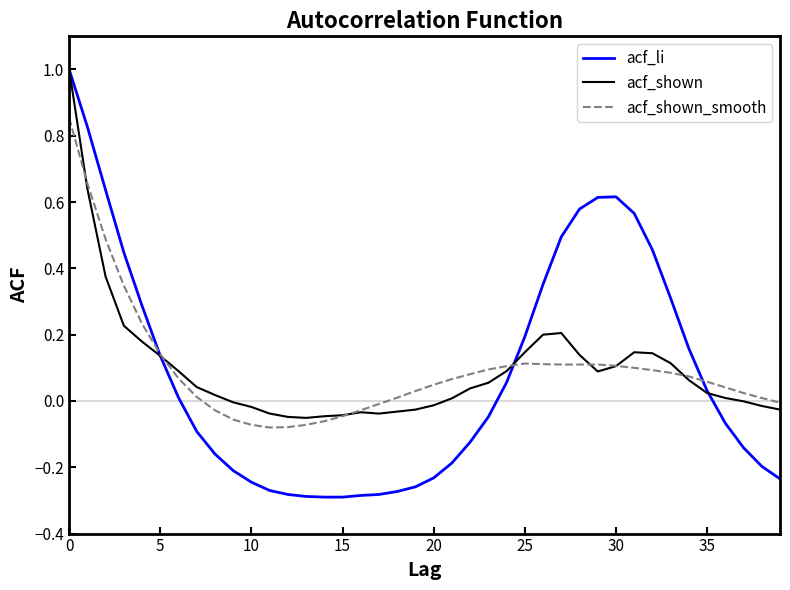

Which series has the largest range (max minus min)?

acf_li